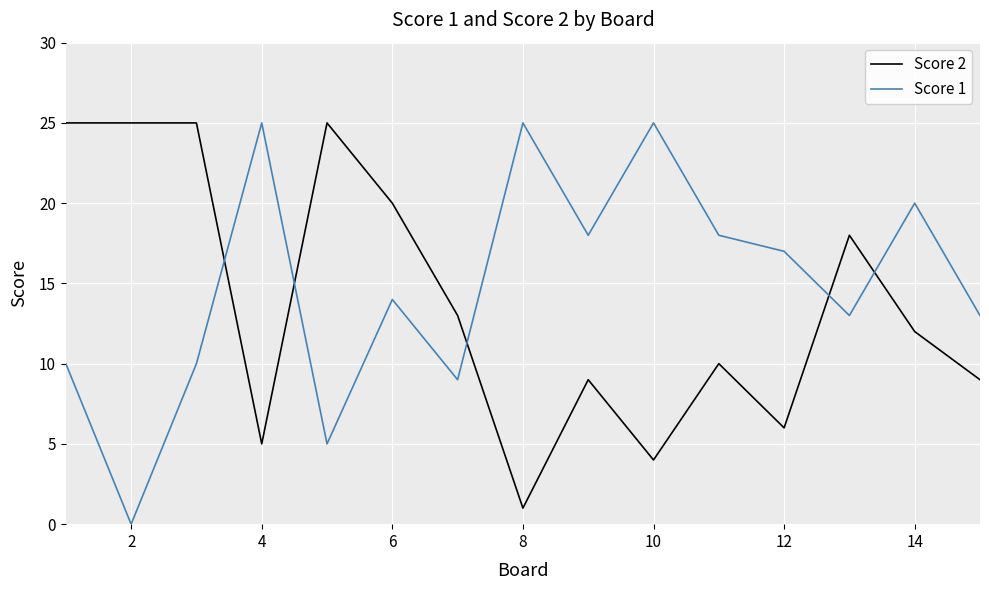

After their last crossing, which series has the higher values: Score 1 or Score 2?

Score 1